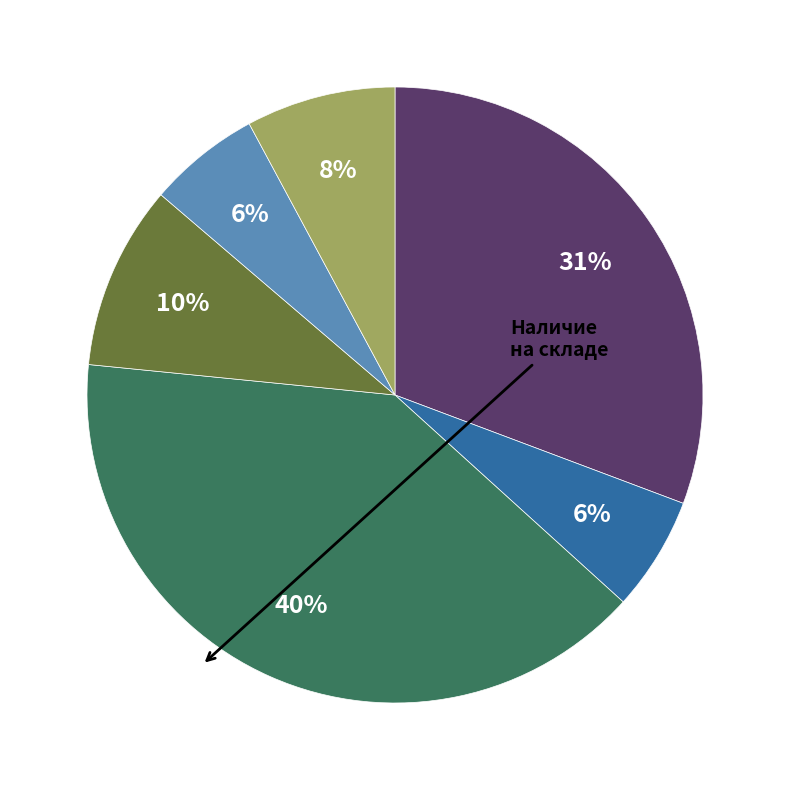

To the nearest percent, what is the average slice percentage?

17%